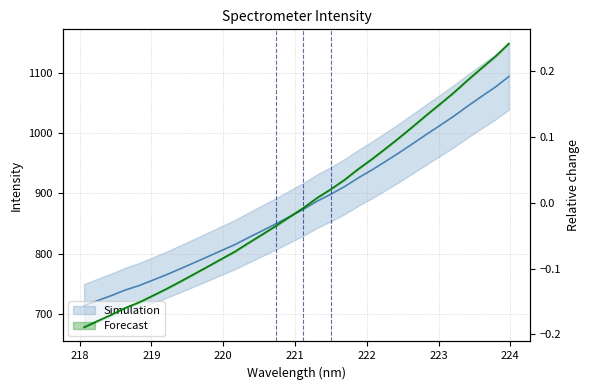

How many lines are shown in the chart?

2